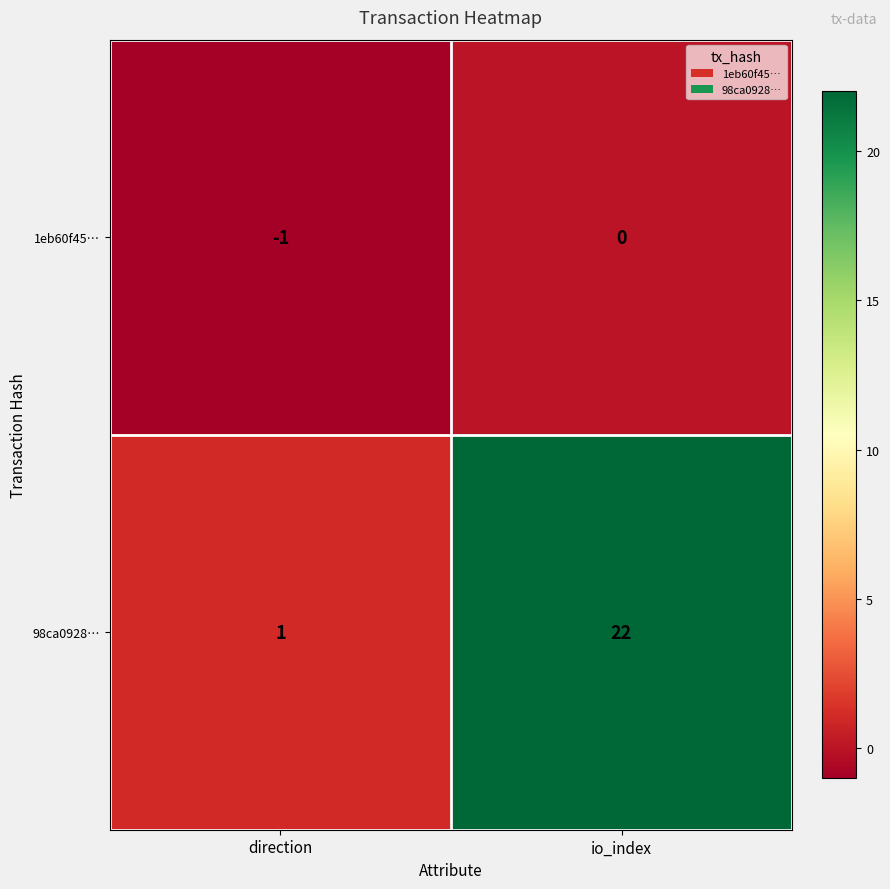

What is the greatest value displayed?

22